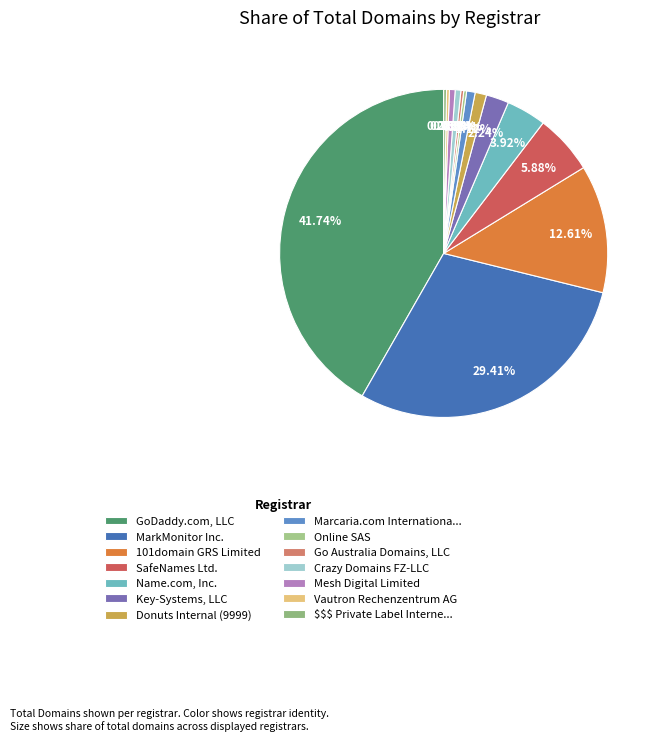

Is GoDaddy.com, LLC the majority of the pie?

No